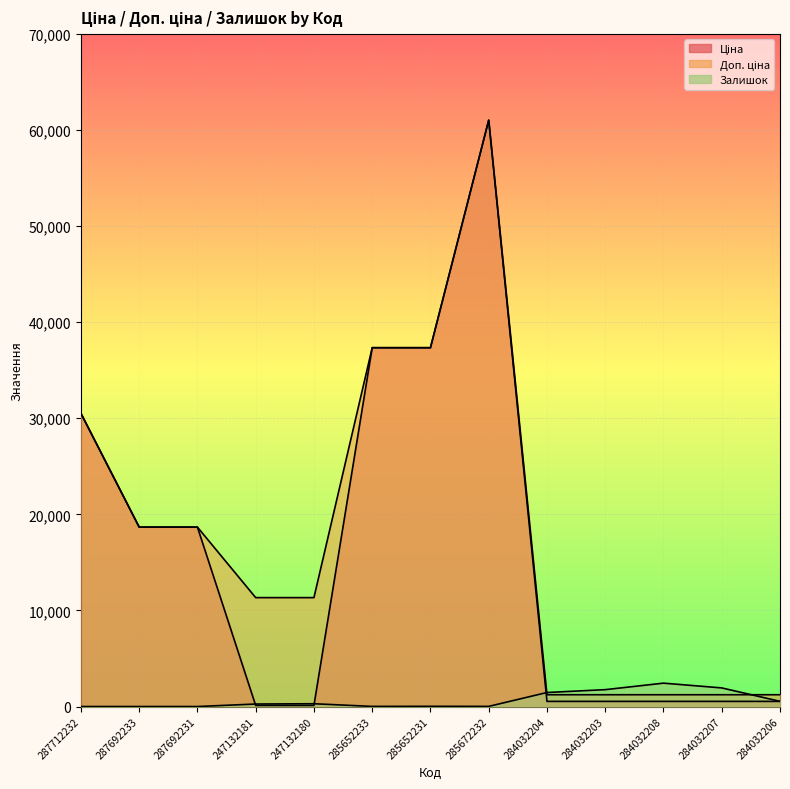

Reading left to right, transcribe all the data shown in this chart.

Ціна: 30512.3	18671.5	18671.5	113.3	113.3	37343.0	37343.0	61024.7	535.4	535.4	535.4	535.4	535.4
Доп. ціна: 30512.3	18671.5	18671.5	11334.0	11334.0	37343.0	37343.0	61024.7	1227.2	1227.2	1227.2	1227.2	1227.2
Залишок: 0.0	0.0	0.0	260.0	290.0	12.0	22.0	15.0	1460.0	1756.0	2433.0	1936.0	541.0